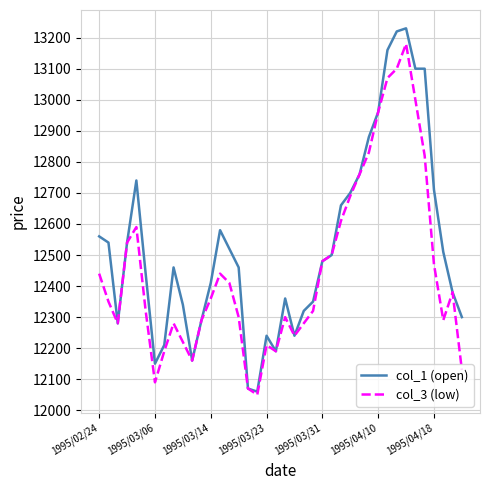

What is the minimum value for col_1 (open)?

12060